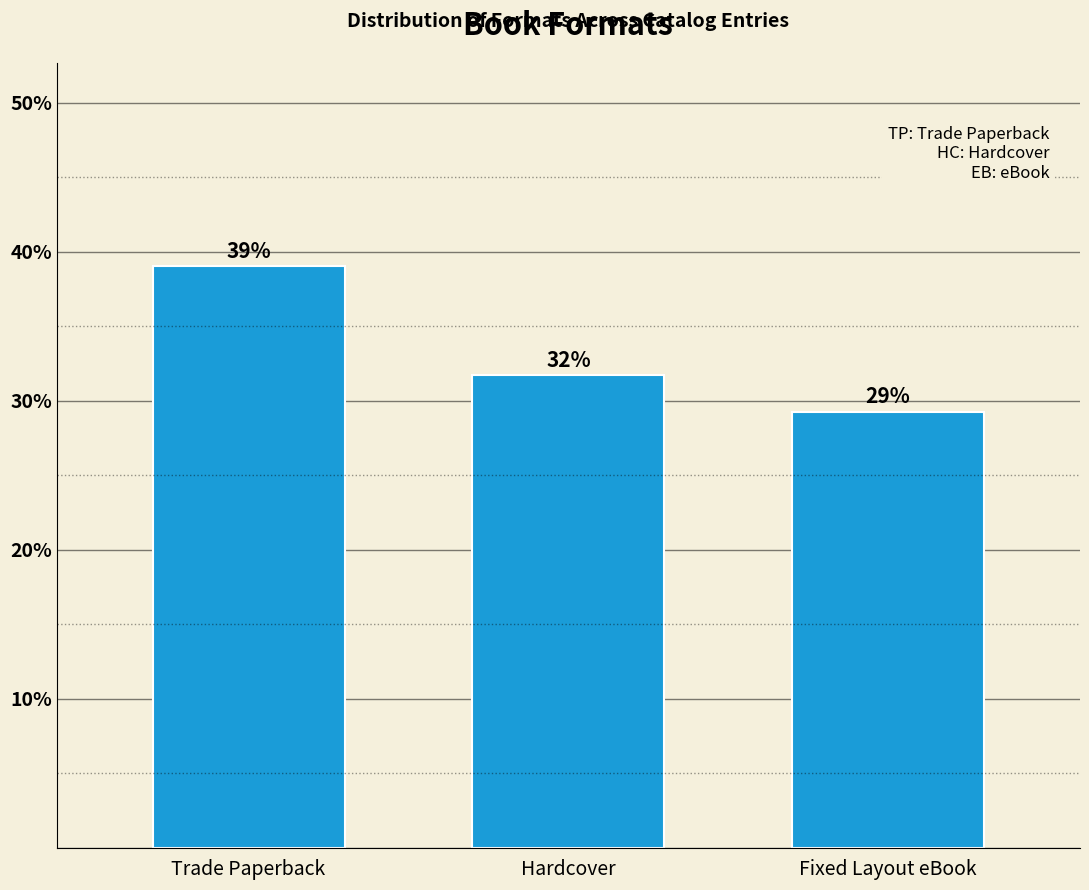

Does the chart contain any negative values?

No